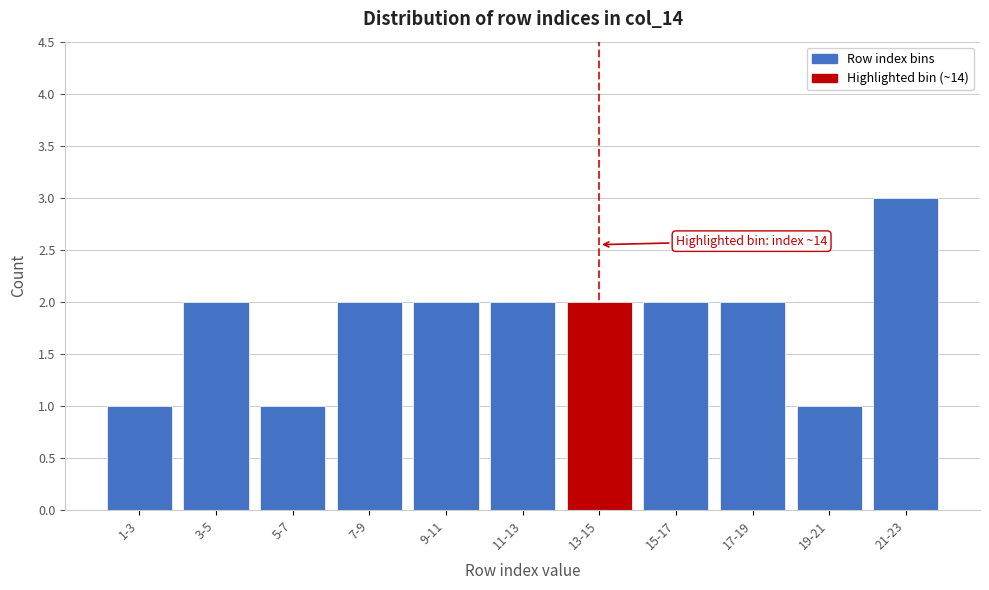

Reading right to left, transcribe all the data shown in this chart.

3	1	2	2	2	2	2	2	1	2	1